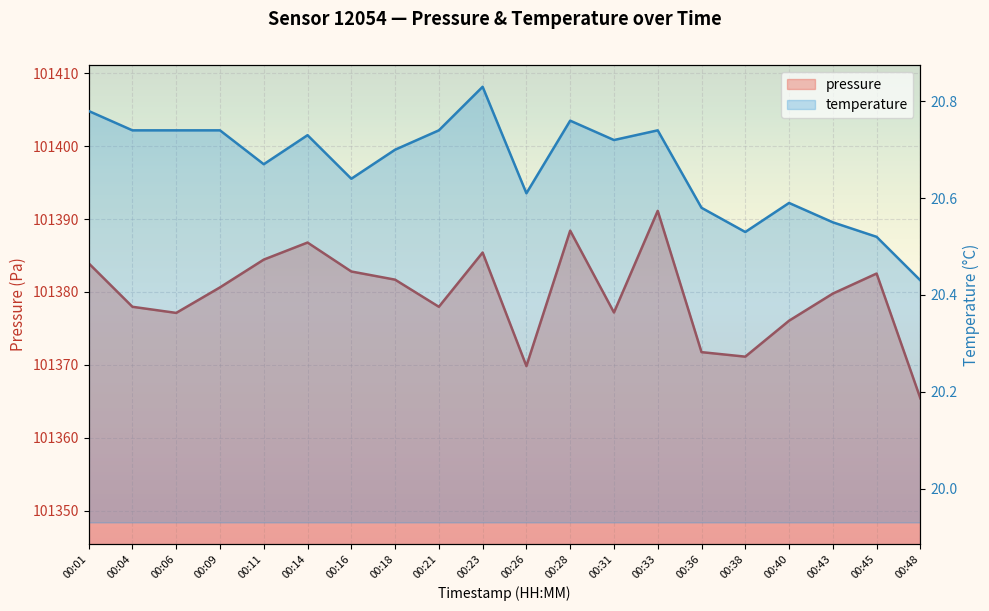

How many series are shown in this chart?

2